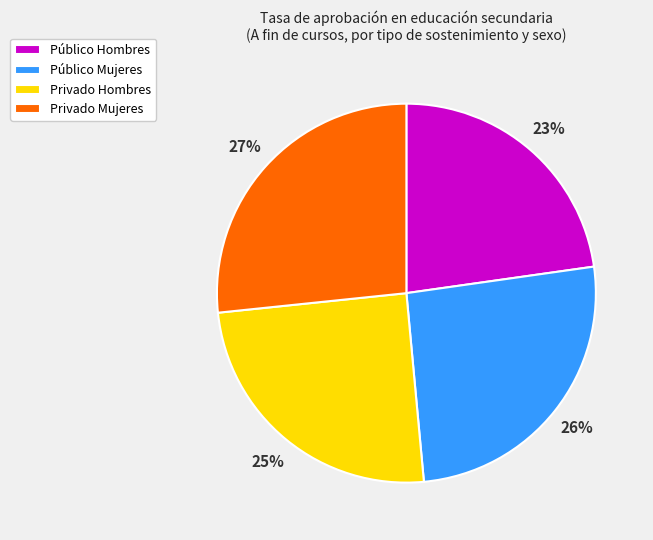

To the nearest percent, what percentage of the pie is Público Mujeres?

26%